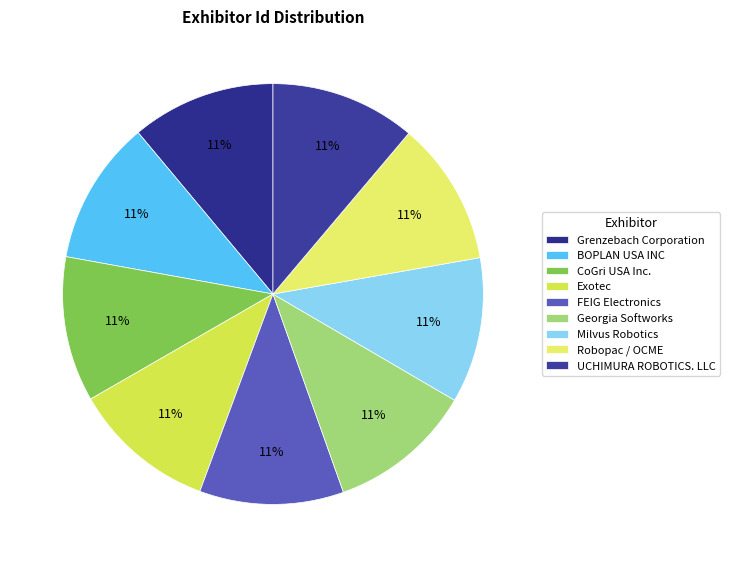

Is it true that CoGri USA Inc. is 1% of the pie?

False